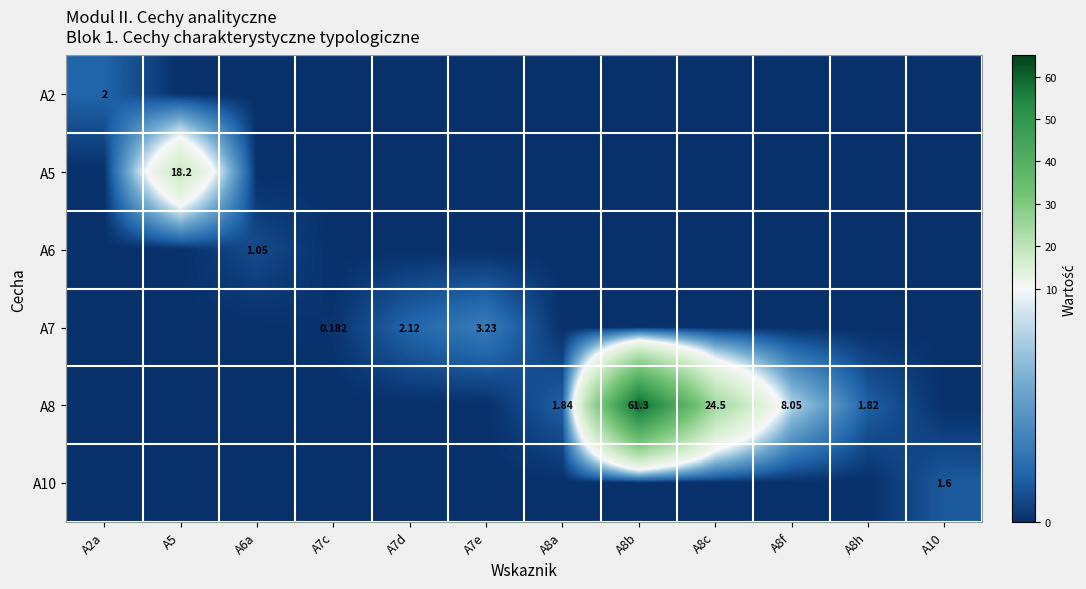

List the series in order of their peak value, highest first.

A8, A5, A7, A2, A10, A6